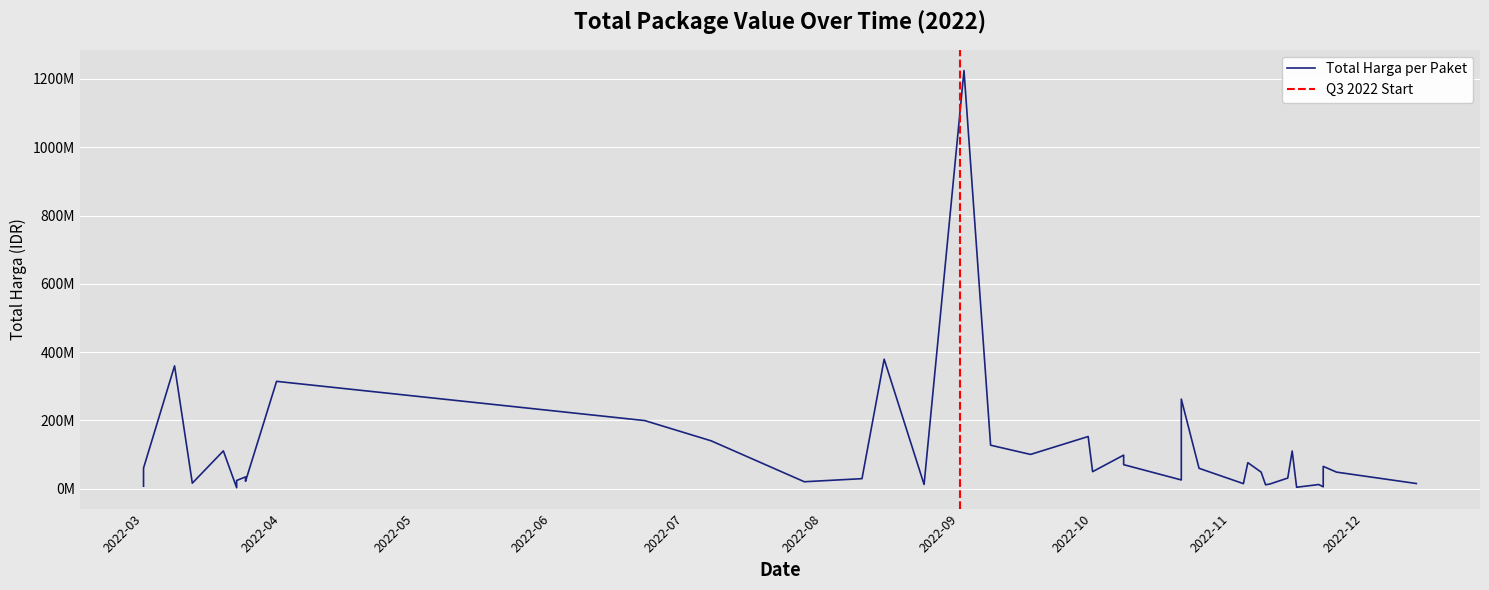

What is the value of the 39th point from the left?

34132505